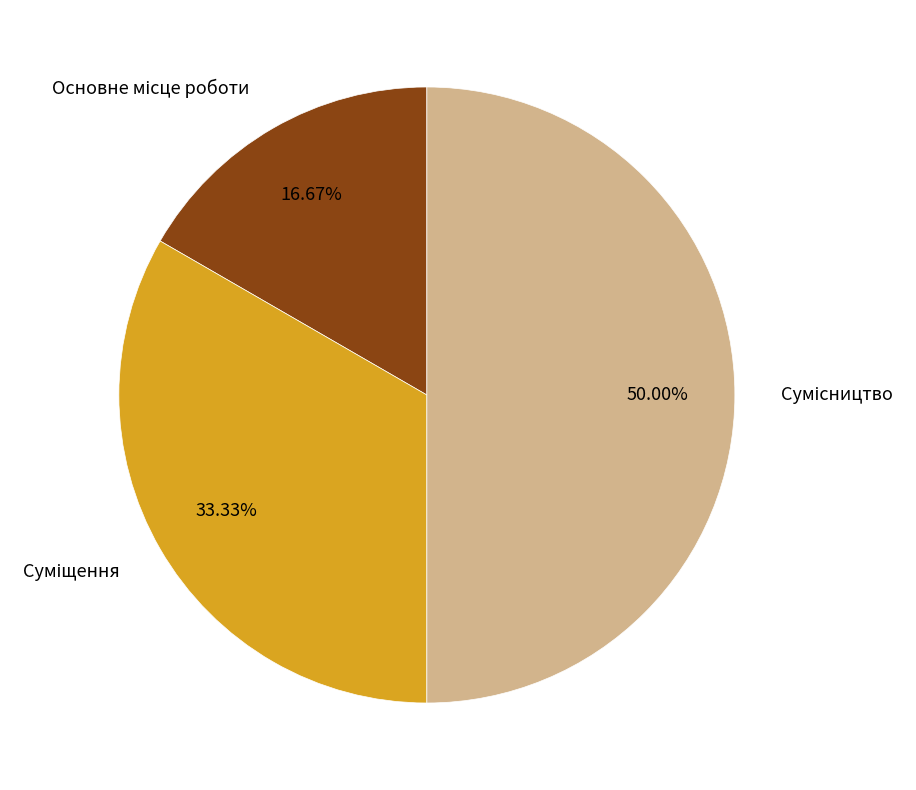

How many slices are in this pie chart?

3